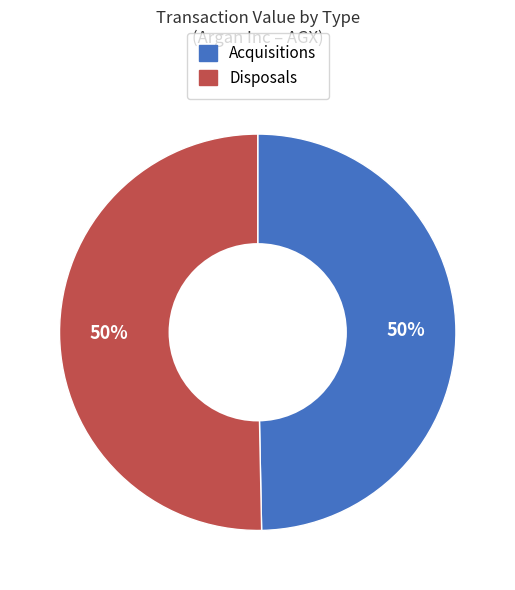

To the nearest percent, what is the average slice percentage?

50%